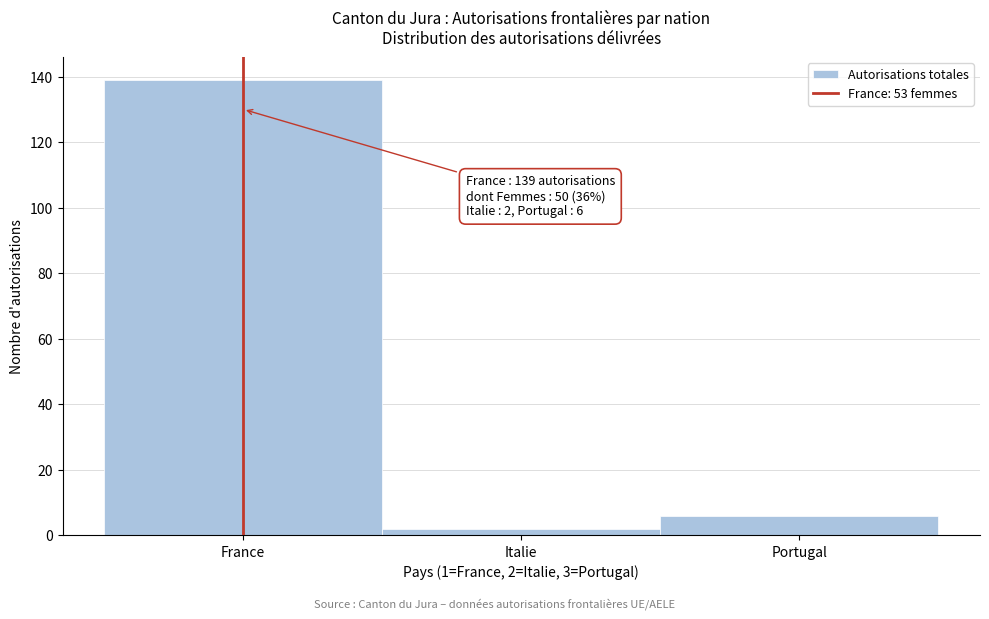

Reading left to right, extract all data points from this chart.

139	2	6